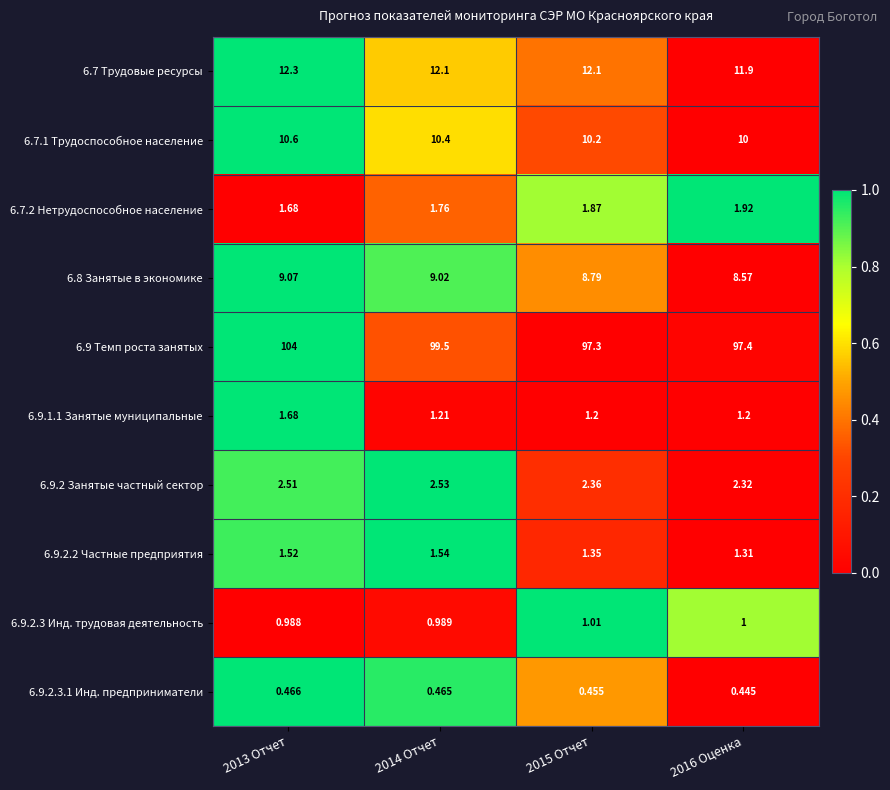

Is the value of 6.7 Трудовые ресурсы at 2015 Отчет greater than the value of 6.9.2.3.1 Инд. предприниматели at 2016 Оценка?

Yes